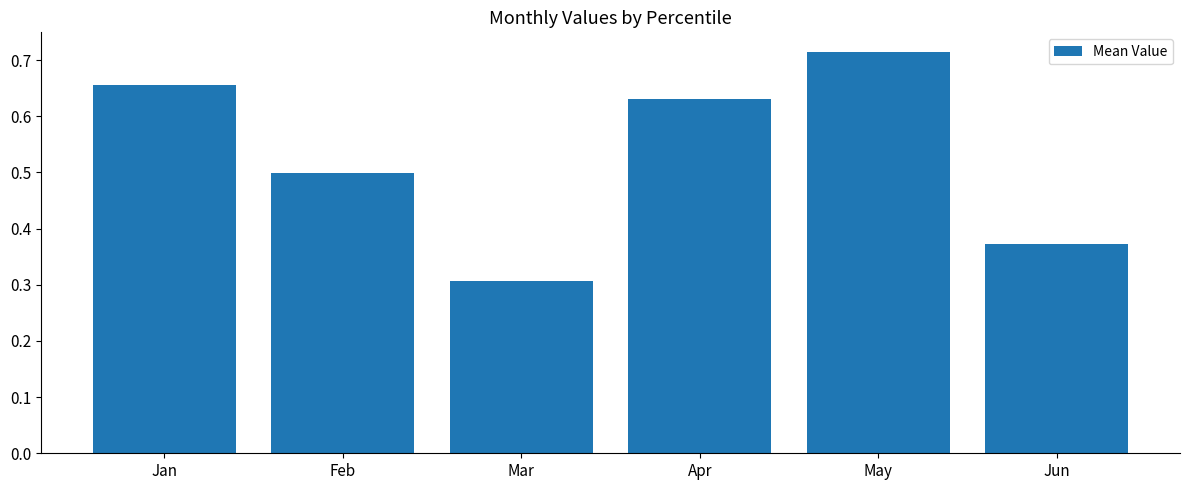

Does the chart contain any negative values?

No